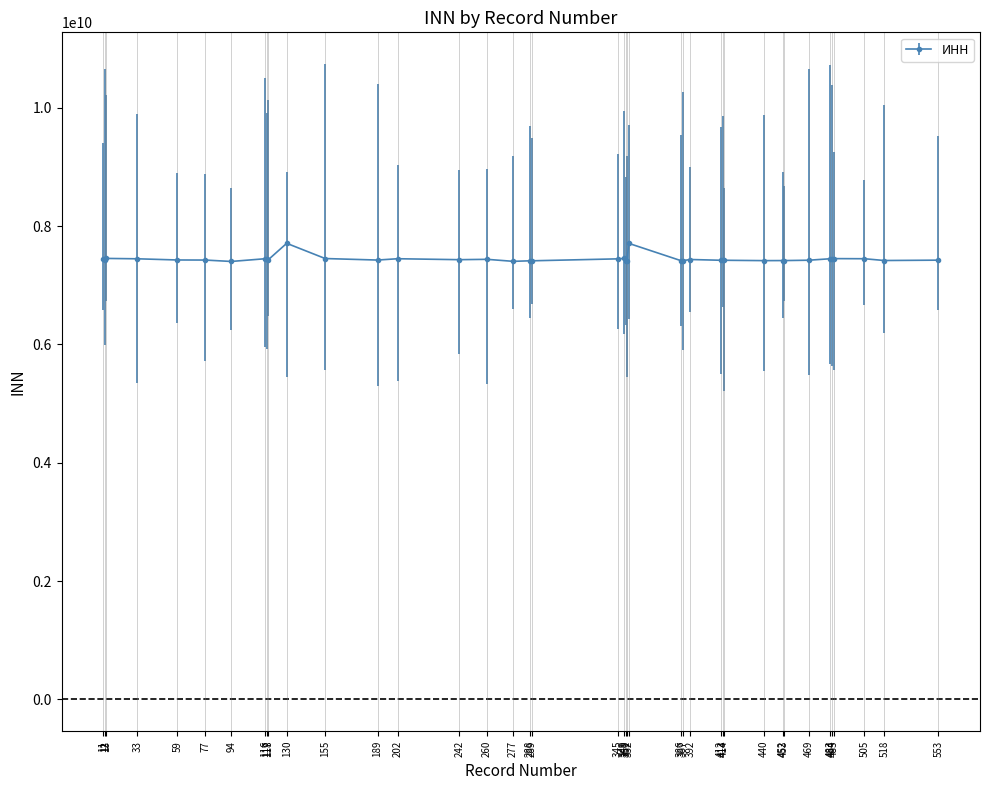

How many data points are less than 7427005236?

20